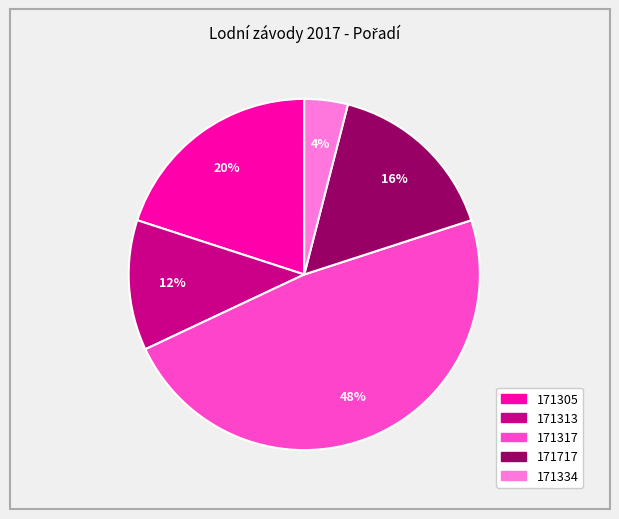

Combined, do 171313 and 171717 account for over 50%?

No